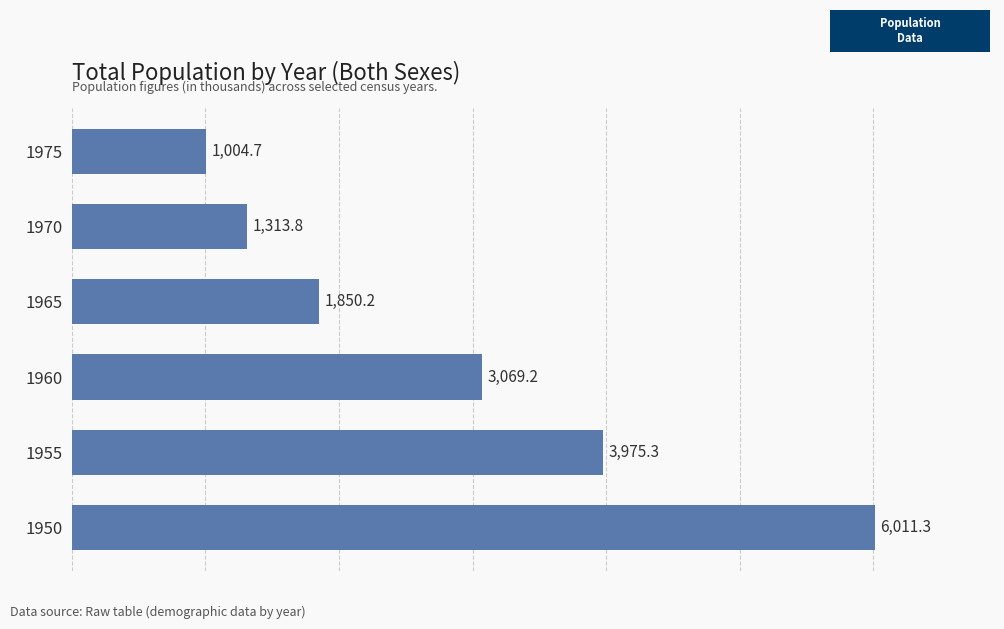

How many bars are there in total?

6